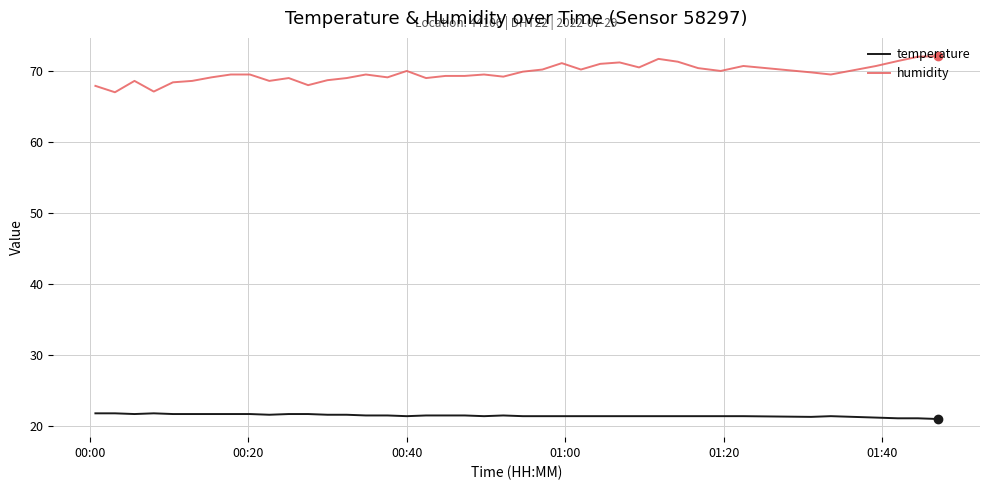

Which series has the largest range (max minus min)?

humidity